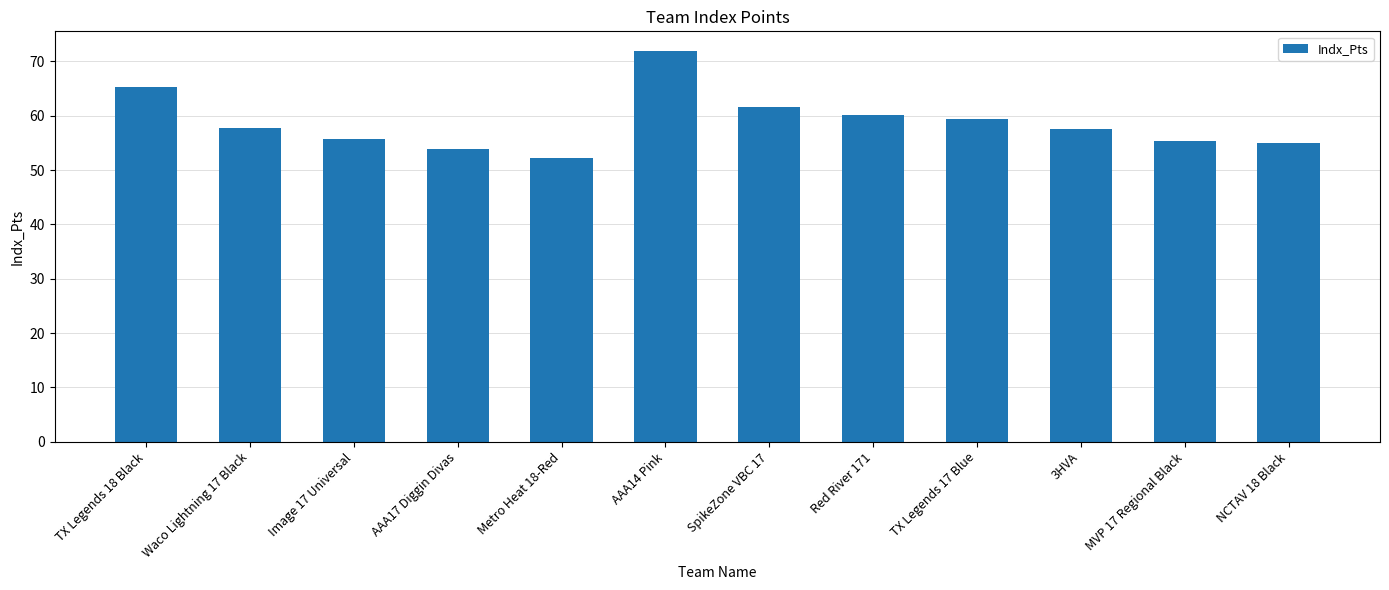

The chart shows a value of 36.0 at AAA14 Pink. True or false?

False